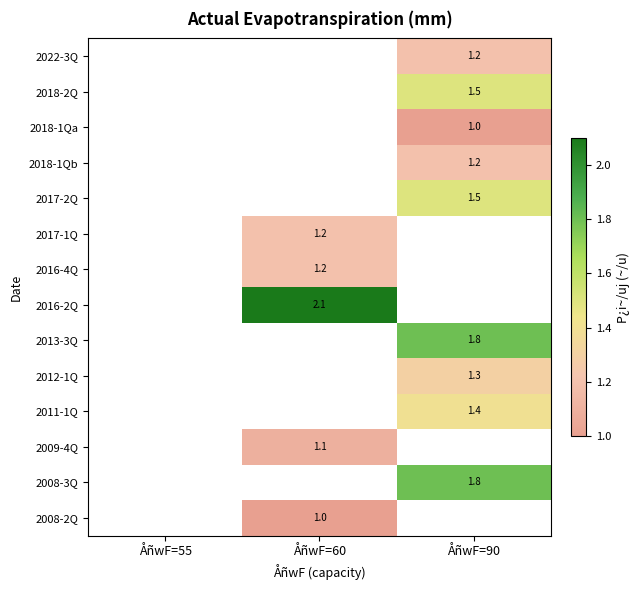

Is it true that 2009-4Q equals 0.3 at ÅñwF=60?

False